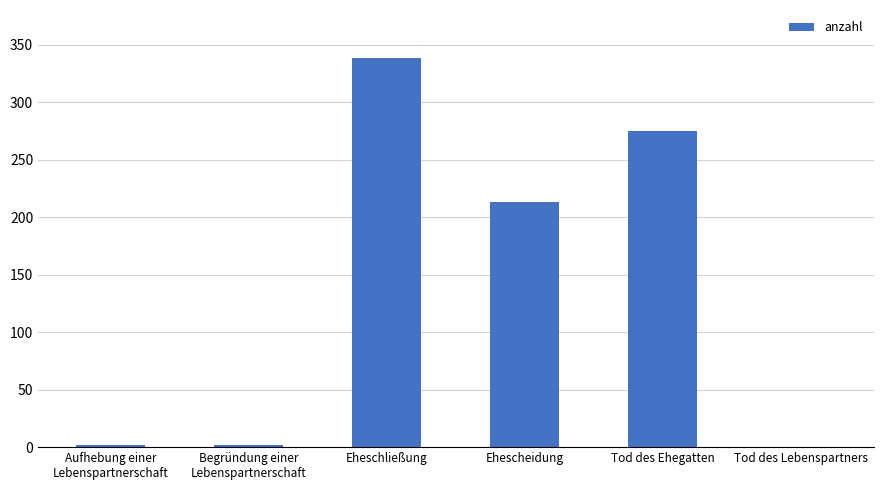

What is the sum of all values?

830